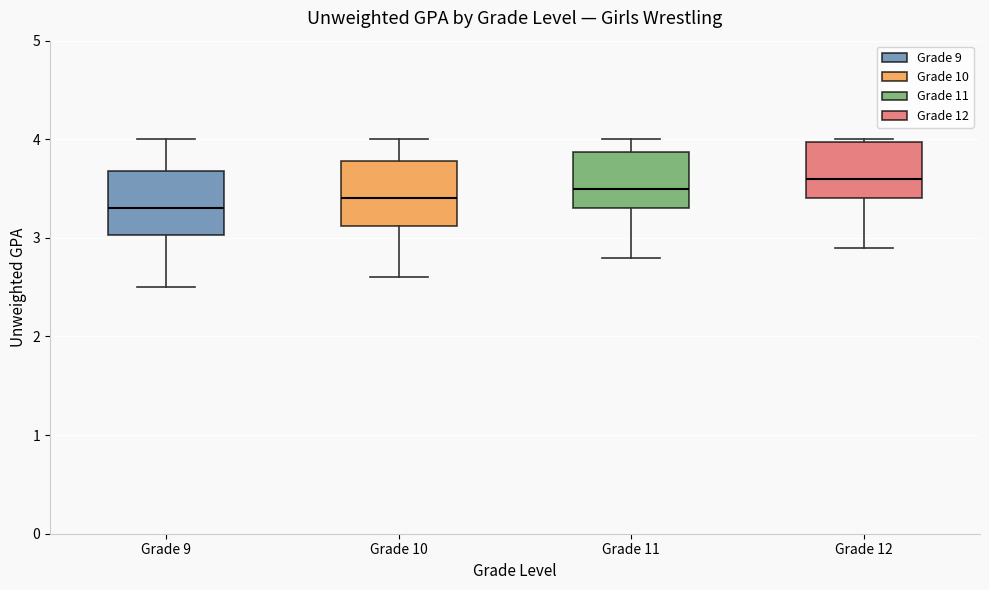

Which box's median line is the highest?

Grade 12